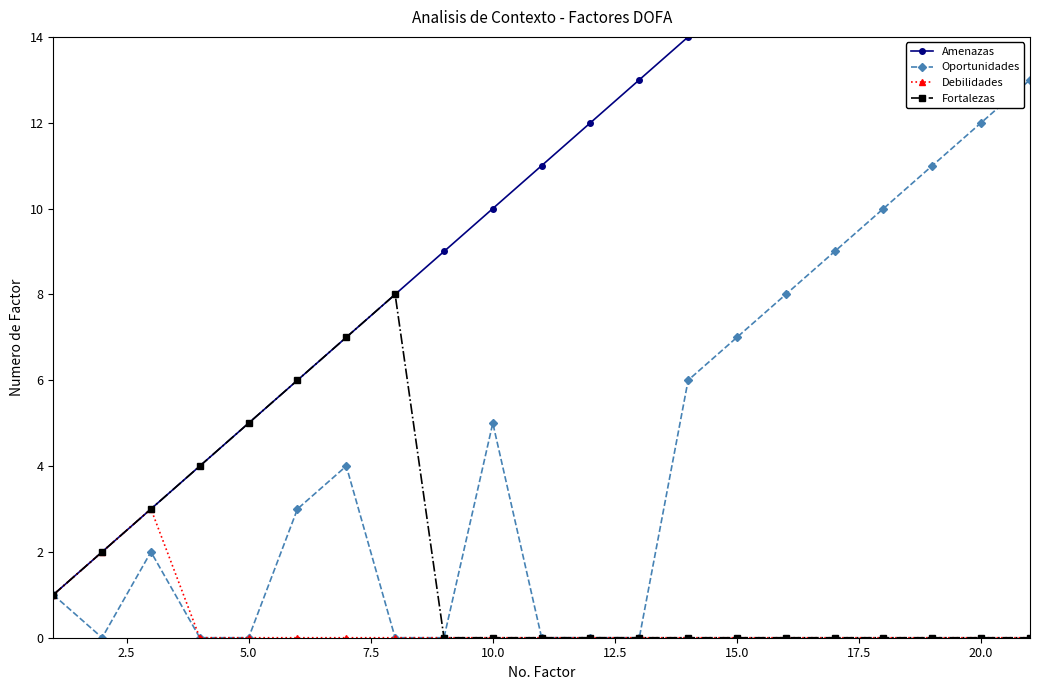

The value of Debilidades at 5.0 is 0. True or false?

True